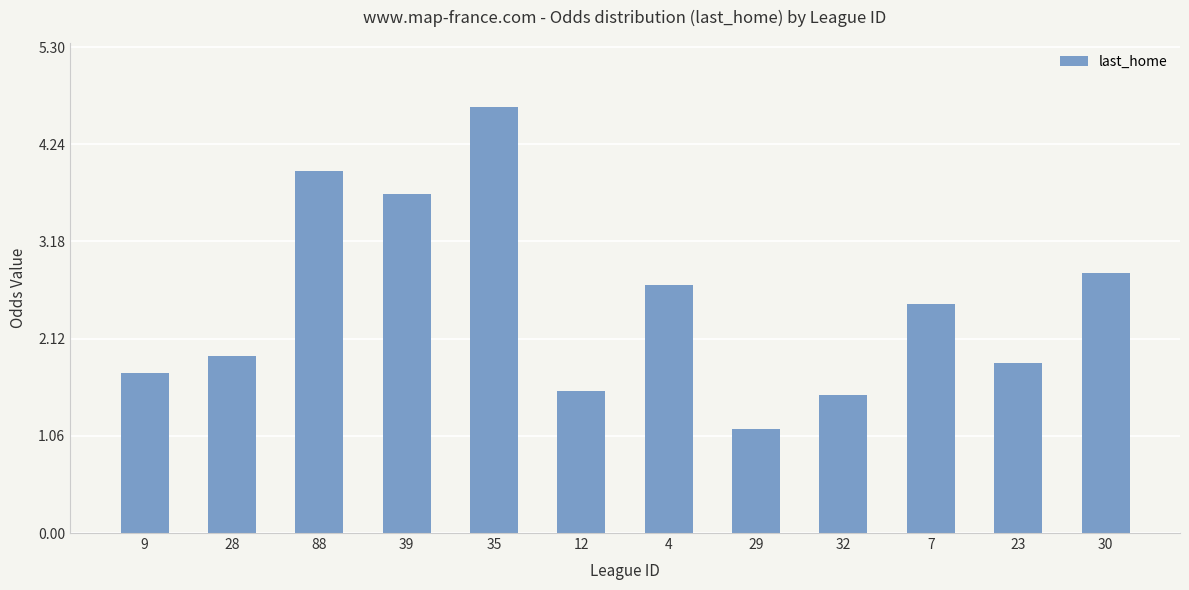

The value at 88 is 1.0. True or false?

False